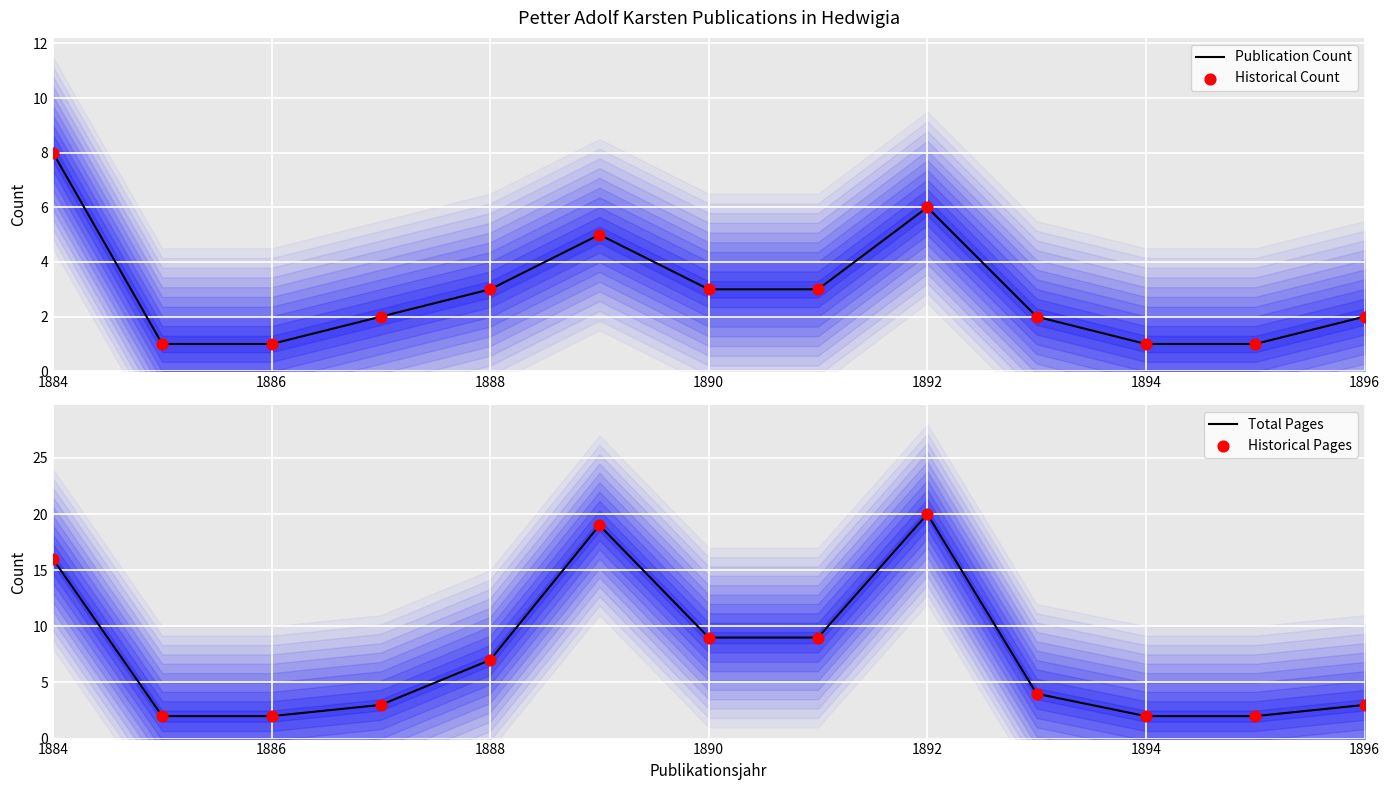

What are all the series names shown in the legend?

Publication Count, Historical Count, Total Pages, Historical Pages